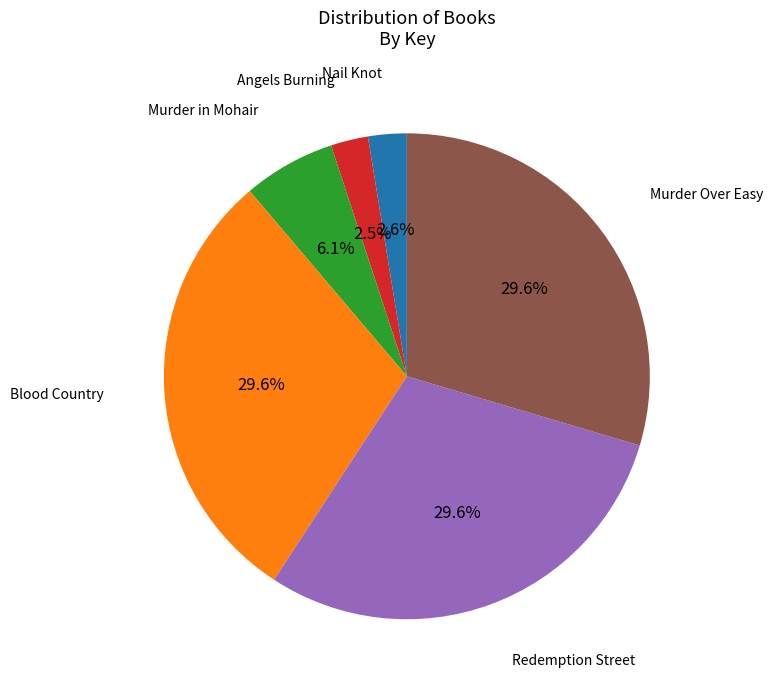

Is Redemption Street the majority of the pie?

No